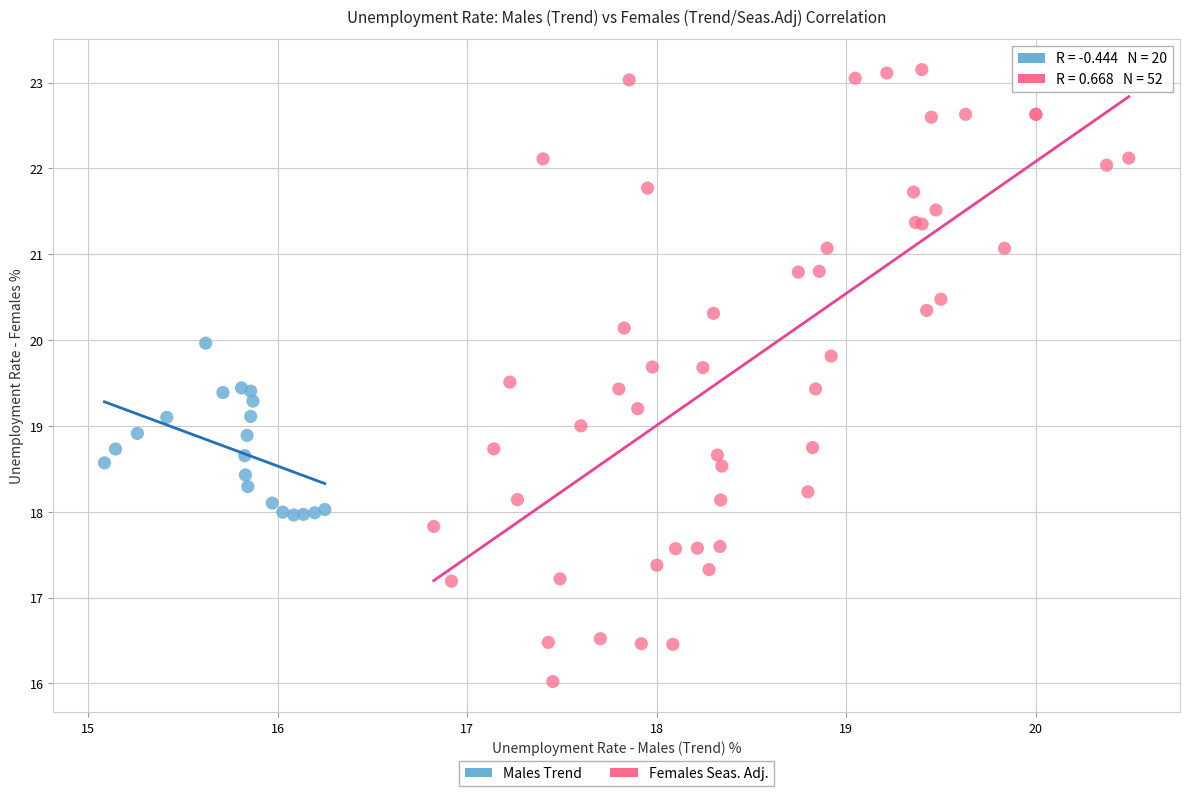

Which series contains the lowest Y value?

Females Seas. Adj.